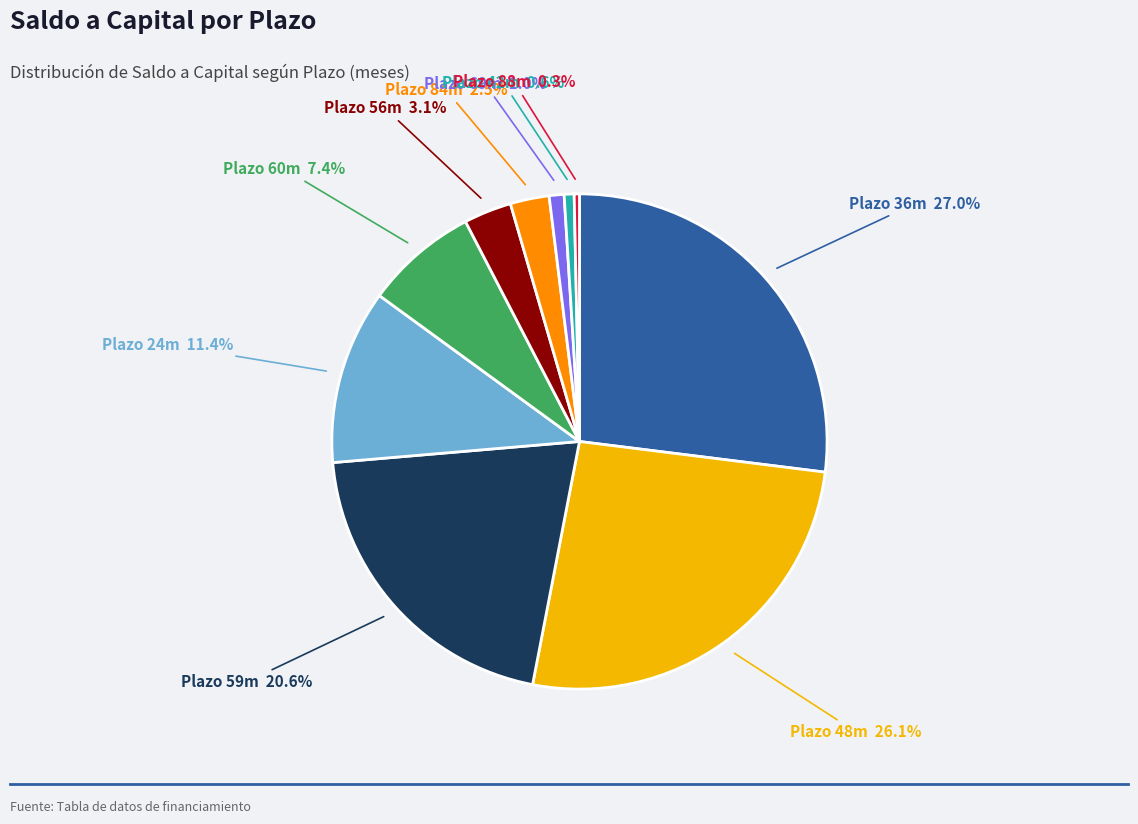

Does any single category account for the majority?

No